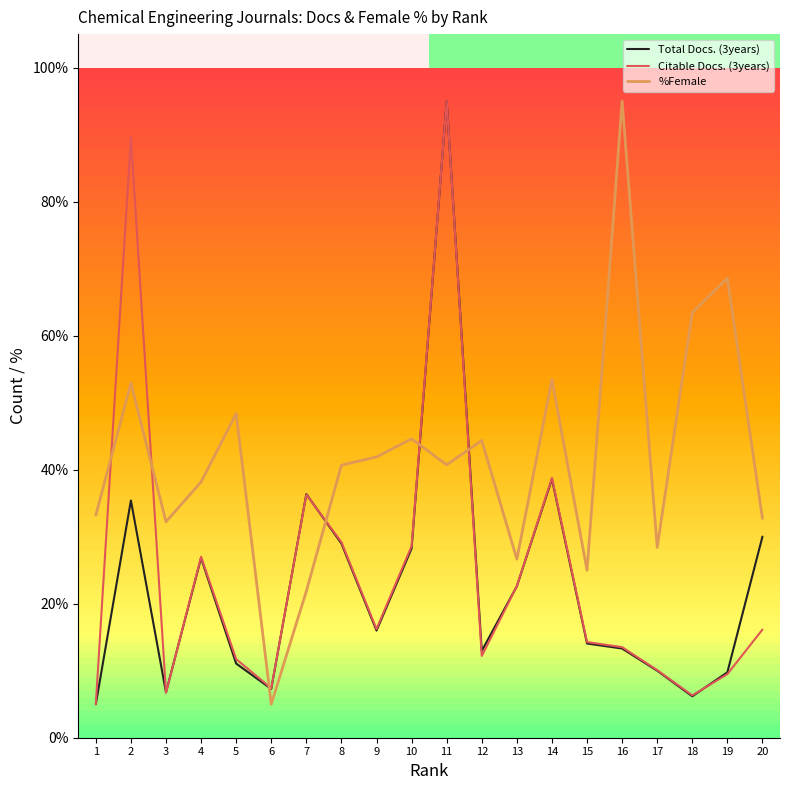

What is the minimum value for Total Docs. (3years)?

5.0